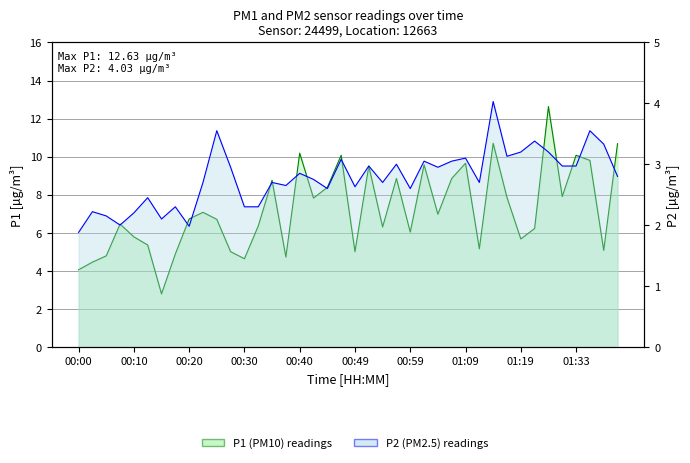

How many interior local peaks does the P2 series have?

14